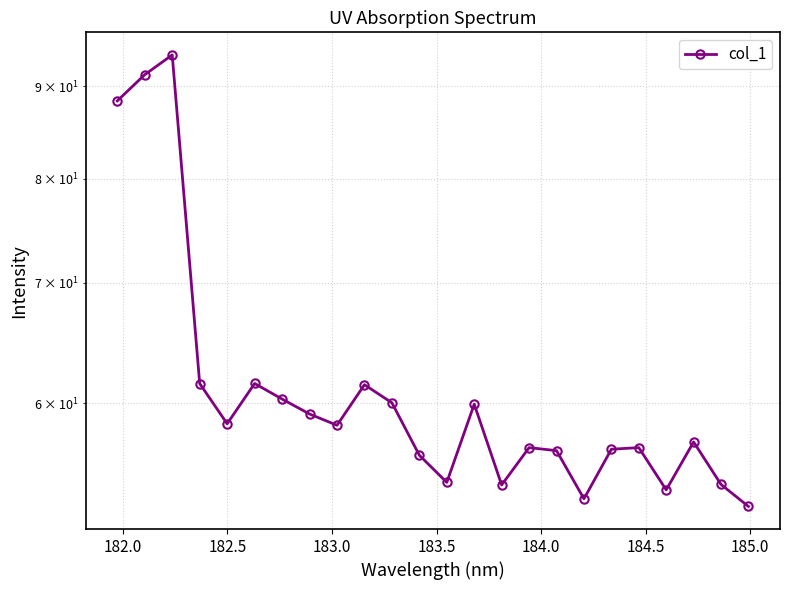

Count the number of values greater than 58.

12